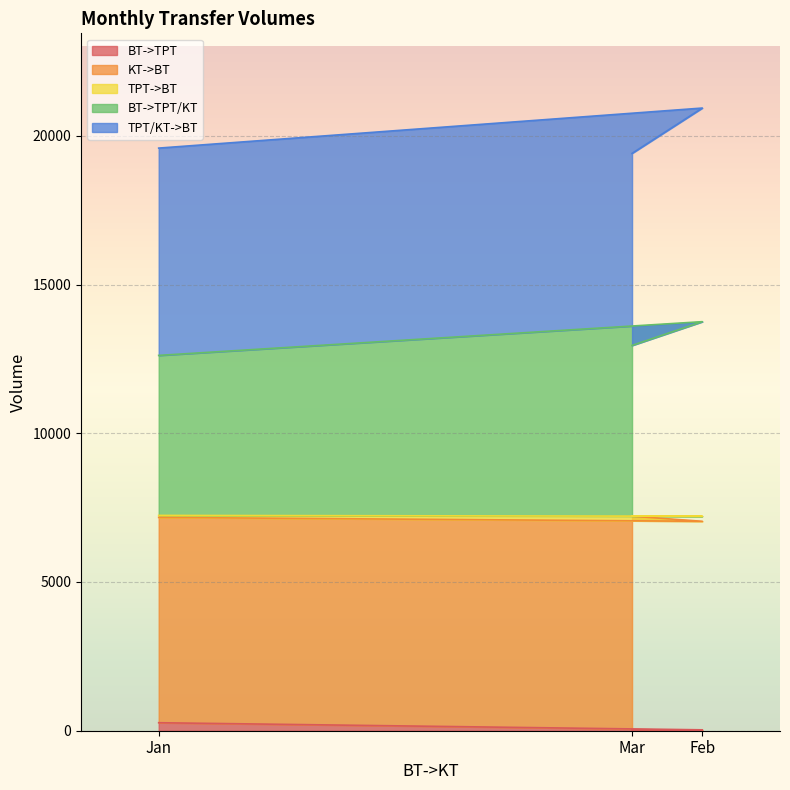

What is the sum of the BT->TPT values at Mar and Jan?

289